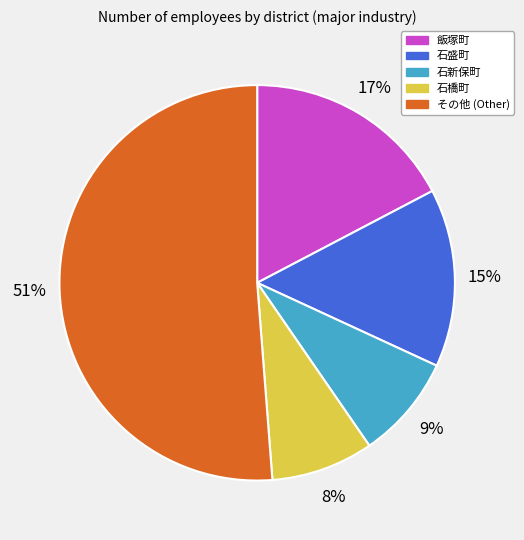

To the nearest percent, what is the difference between the largest and smallest slice percentages?

43%